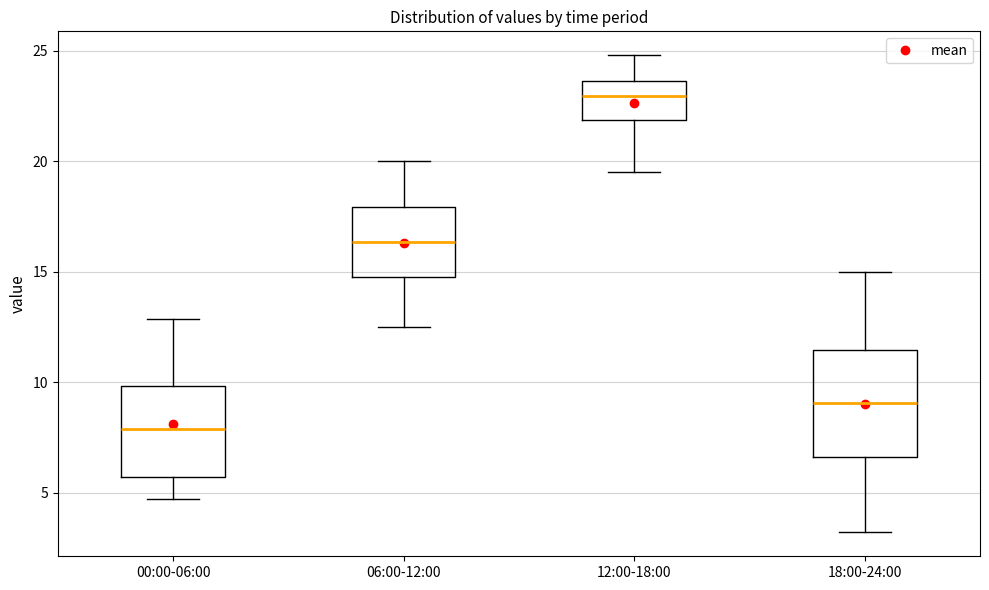

Reading left to right, read every box against the y-axis: the position of its median line, the range the box covers, and the ends of its whiskers. The values are not printed on the chart, so give them approximately, as read against the axis.

00:00-06:00: median 8.0, box 5.5 to 10.0, whiskers 4.5 to 13.0
06:00-12:00: median 16.5, box 15.0 to 18.0, whiskers 12.5 to 20.0
12:00-18:00: median 23.0, box 22.0 to 23.5, whiskers 19.5 to 25.0
18:00-24:00: median 9.0, box 6.5 to 11.5, whiskers 3.0 to 15.0